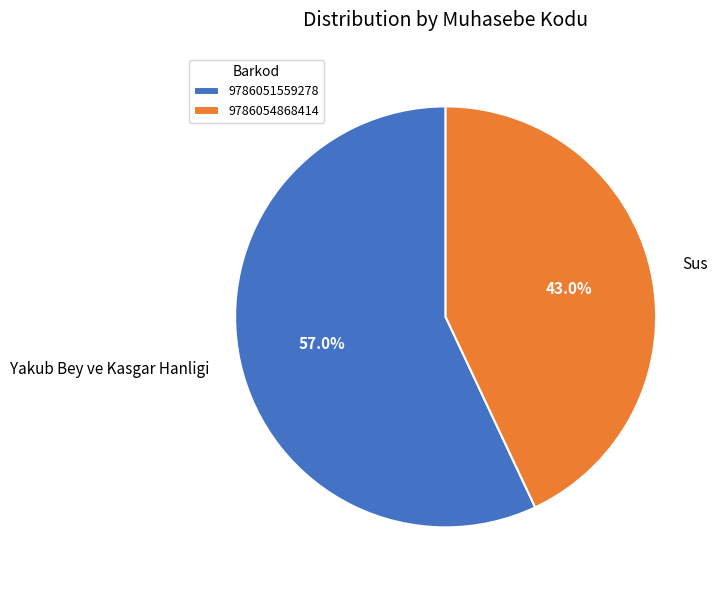

To the nearest percent, what is the difference between the 9786051559278 and 9786054868414 slice percentages?

14%